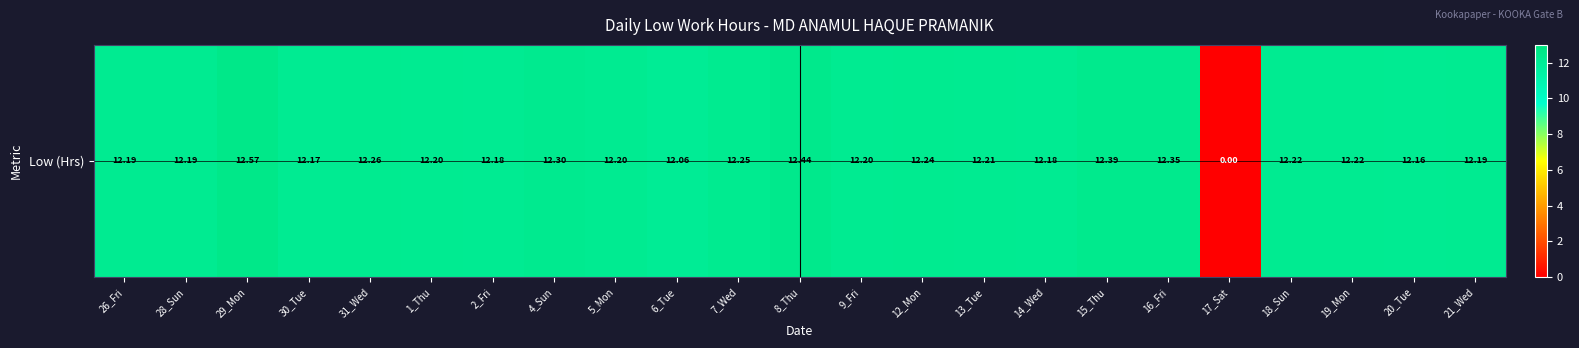

True or false: the data shows 12.2 at 26_Fri.

True